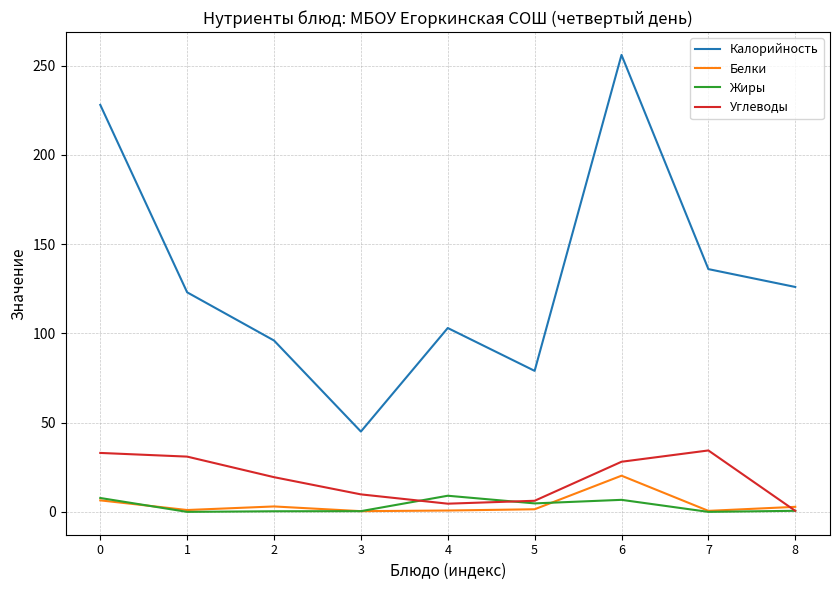

Which series has the largest total across all categories?

Калорийность